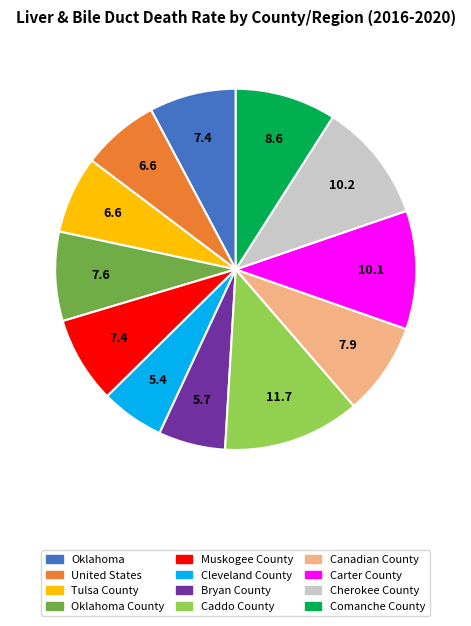

Is there a majority slice in this chart?

No